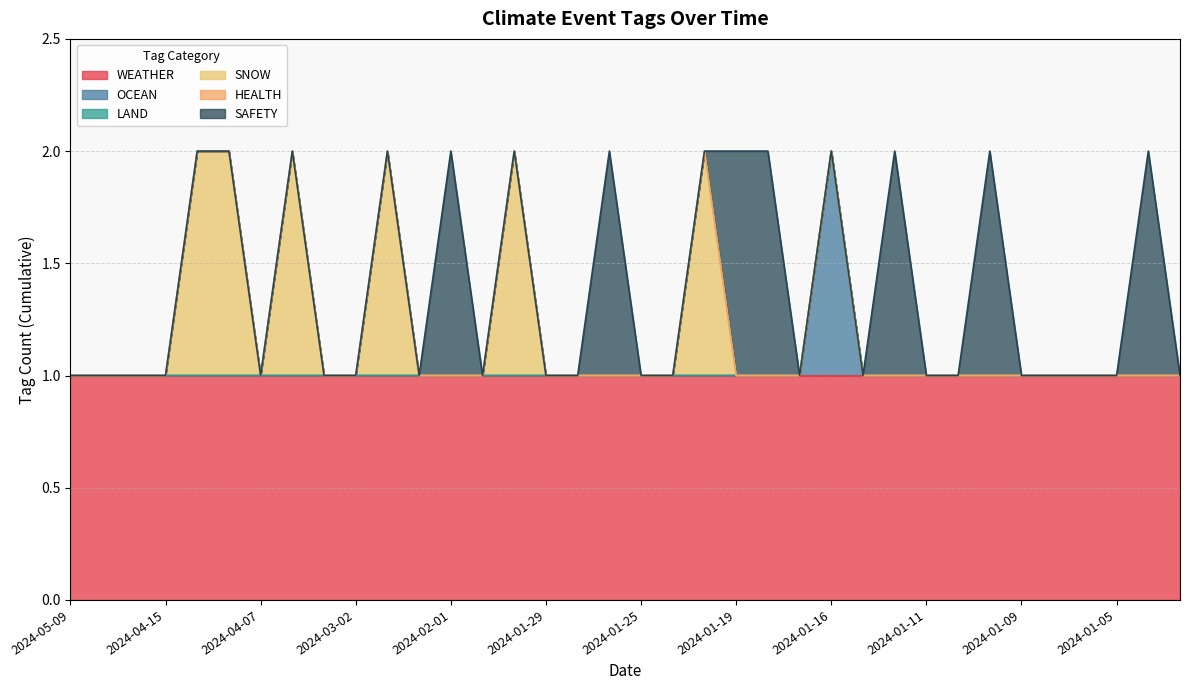

At which category is the sum across all series the highest?

2024-04-12